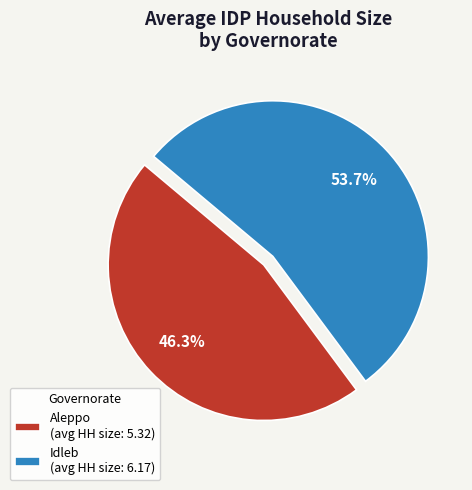

Rank the categories by value from highest to lowest.

Idleb (avg HH size: 6.17), Aleppo (avg HH size: 5.32)